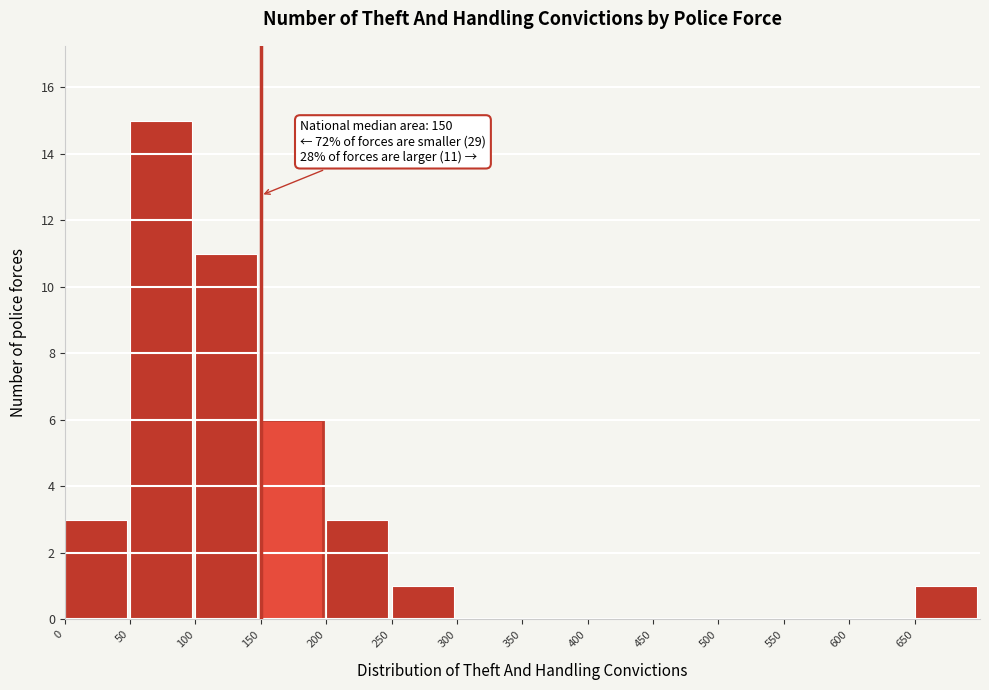

Over which range of the x-axis is the bar tallest?

50 to 100